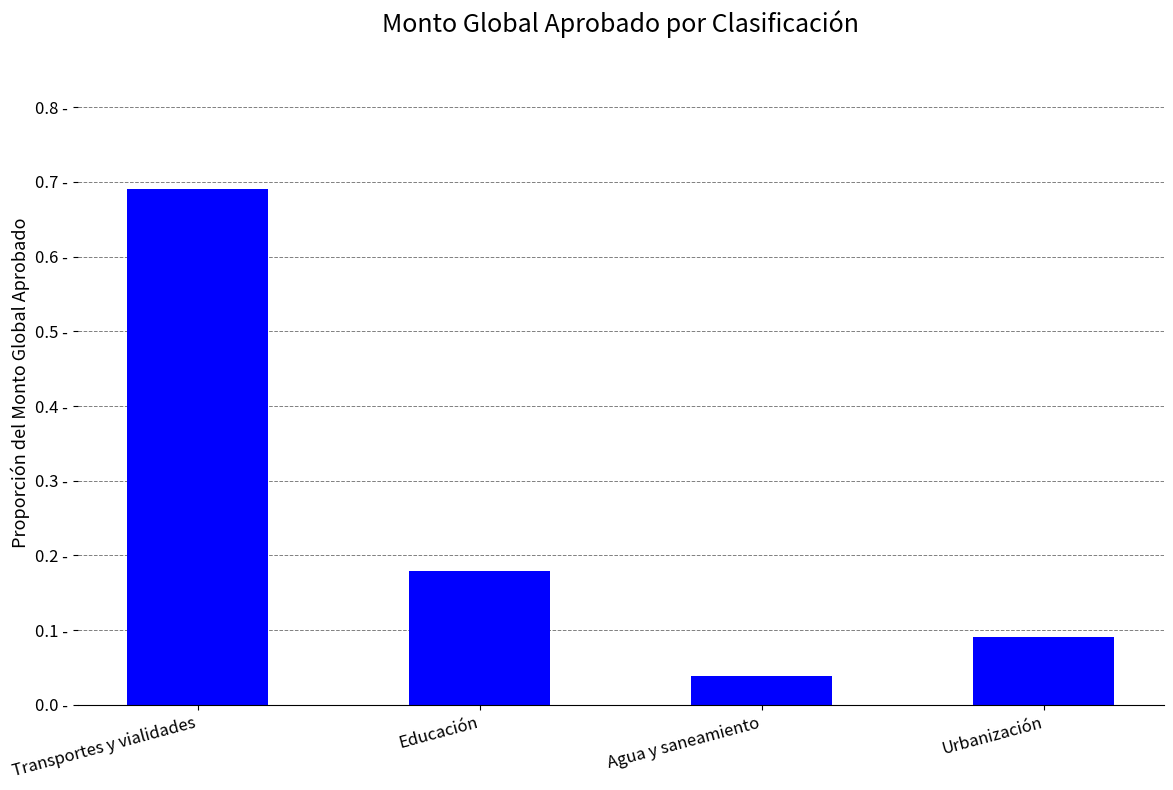

Reading right to left, transcribe all the data shown in this chart.

0.1	0.0	0.2	0.7